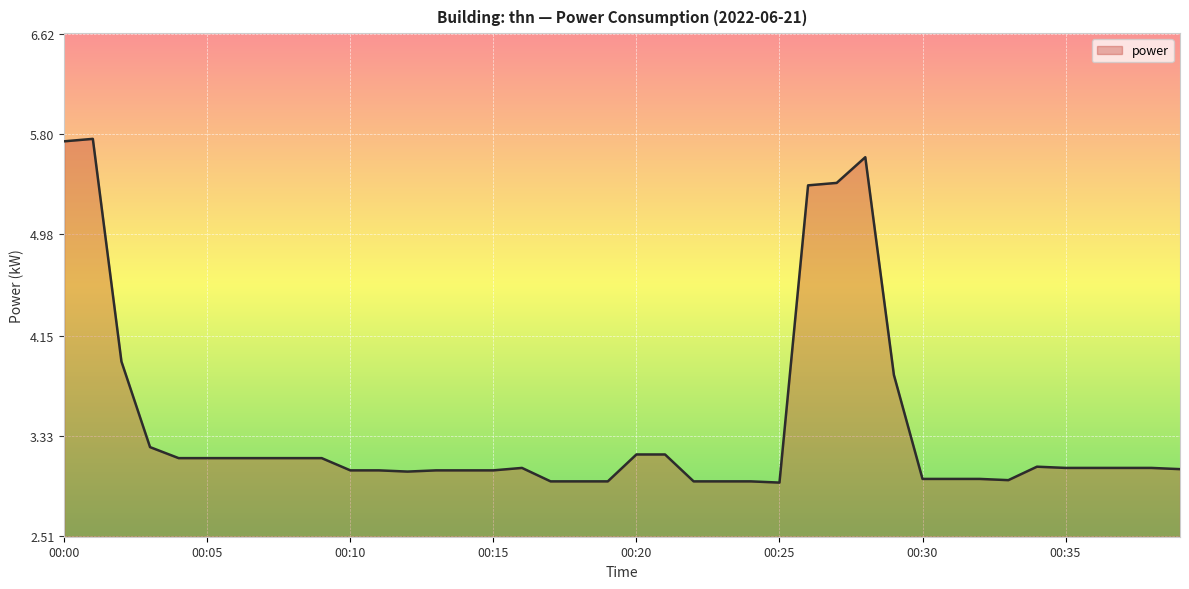

What is the difference between the maximum and minimum values?

2.8